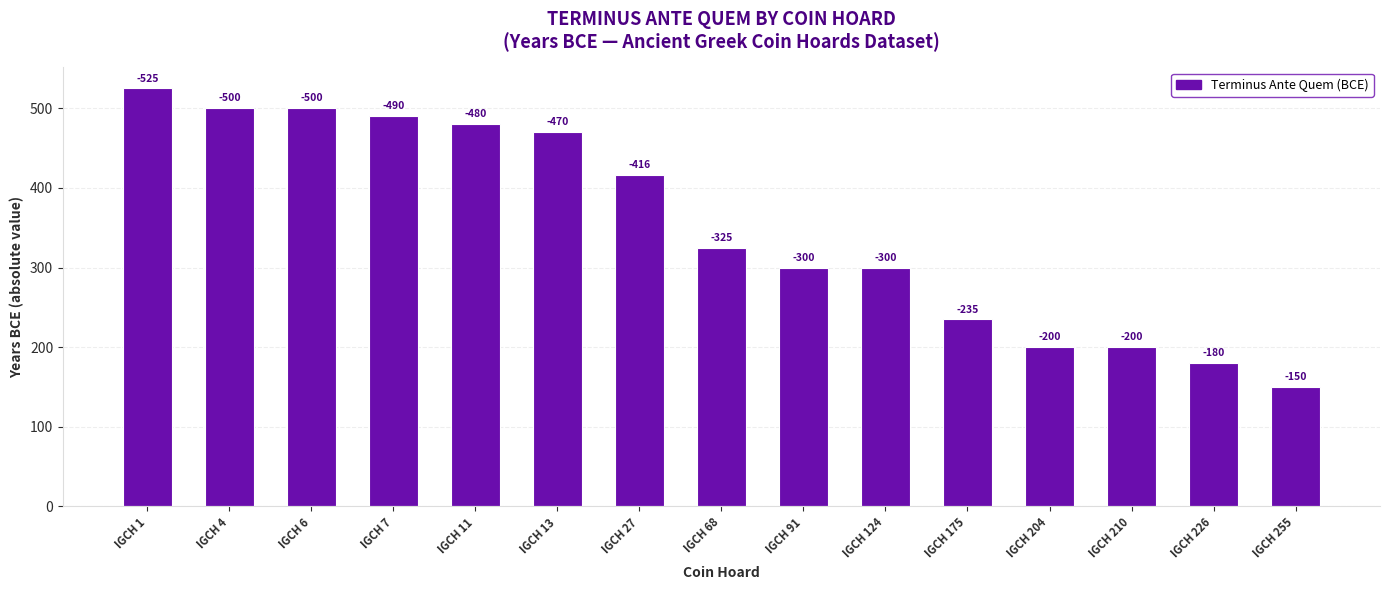

Reading right to left, list all the values displayed in this chart.

150	180	200	200	235	300	300	325	416	470	480	490	500	500	525